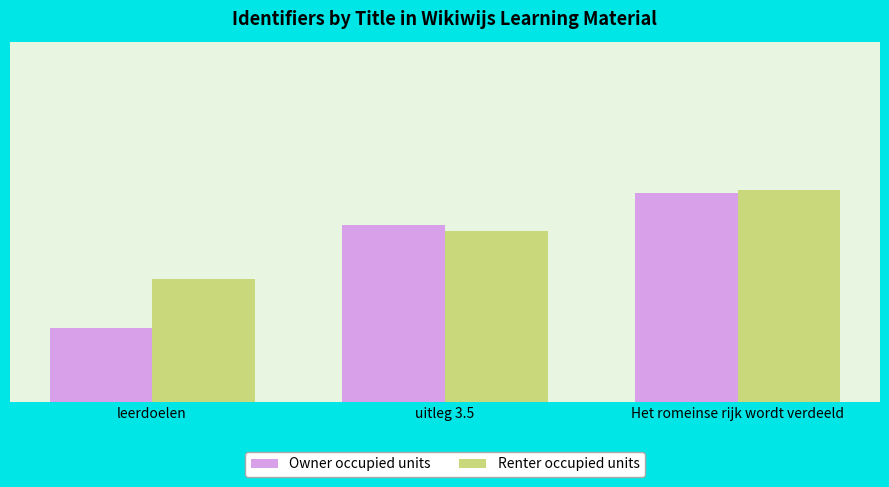

What is the label of the 1st bar from the left?

leerdoelen